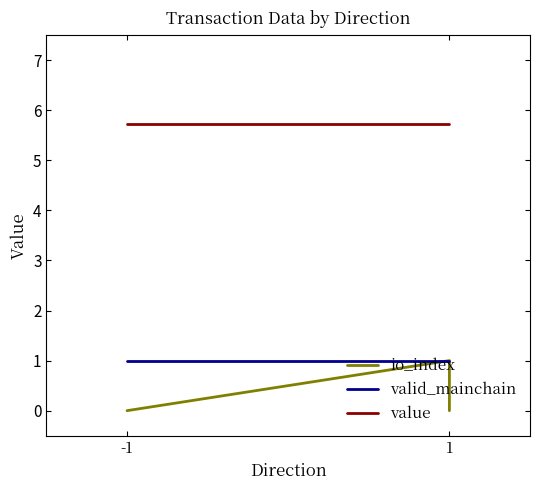

In io_index, how many points are higher than both neighbors (excluding endpoints)?

1